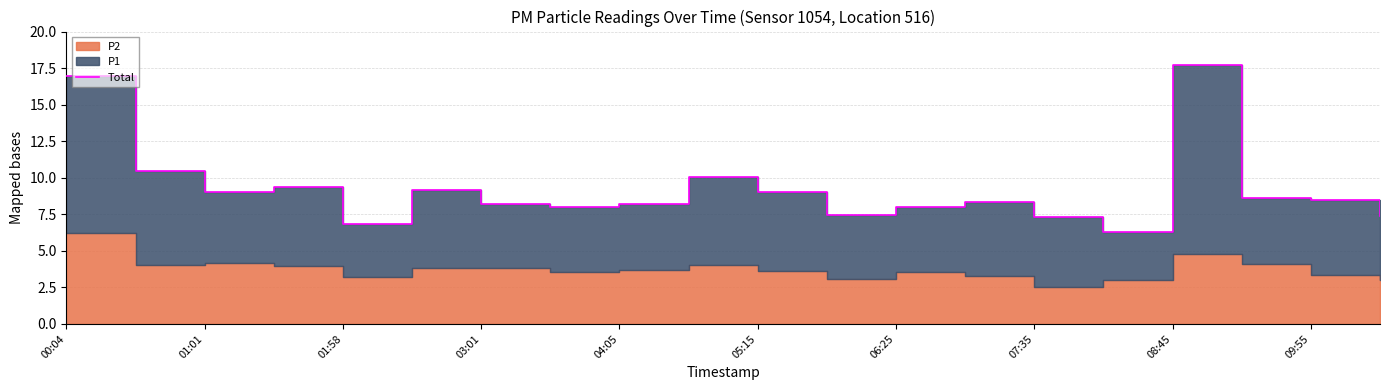

Approximately how many times larger is the value at 01:01 compared to 07:35?

1.3